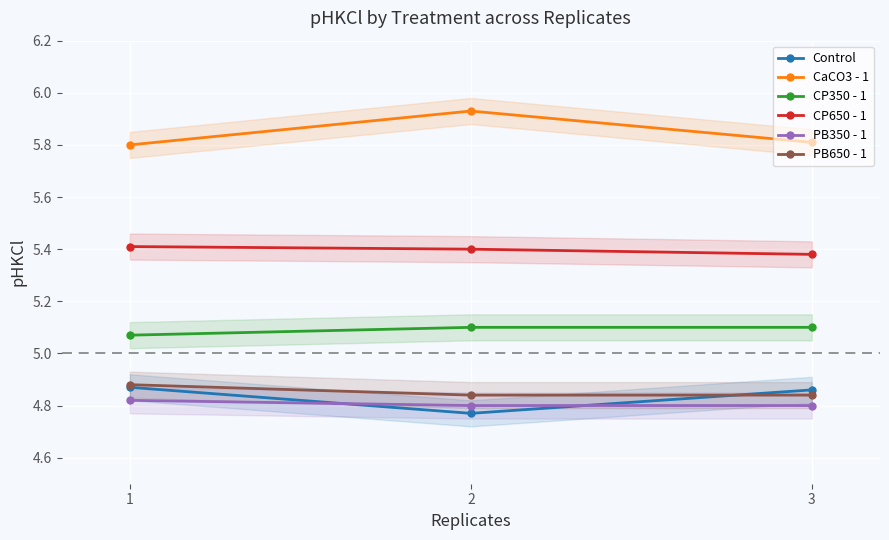

What is the difference between the highest and lowest values at 1?

1.0